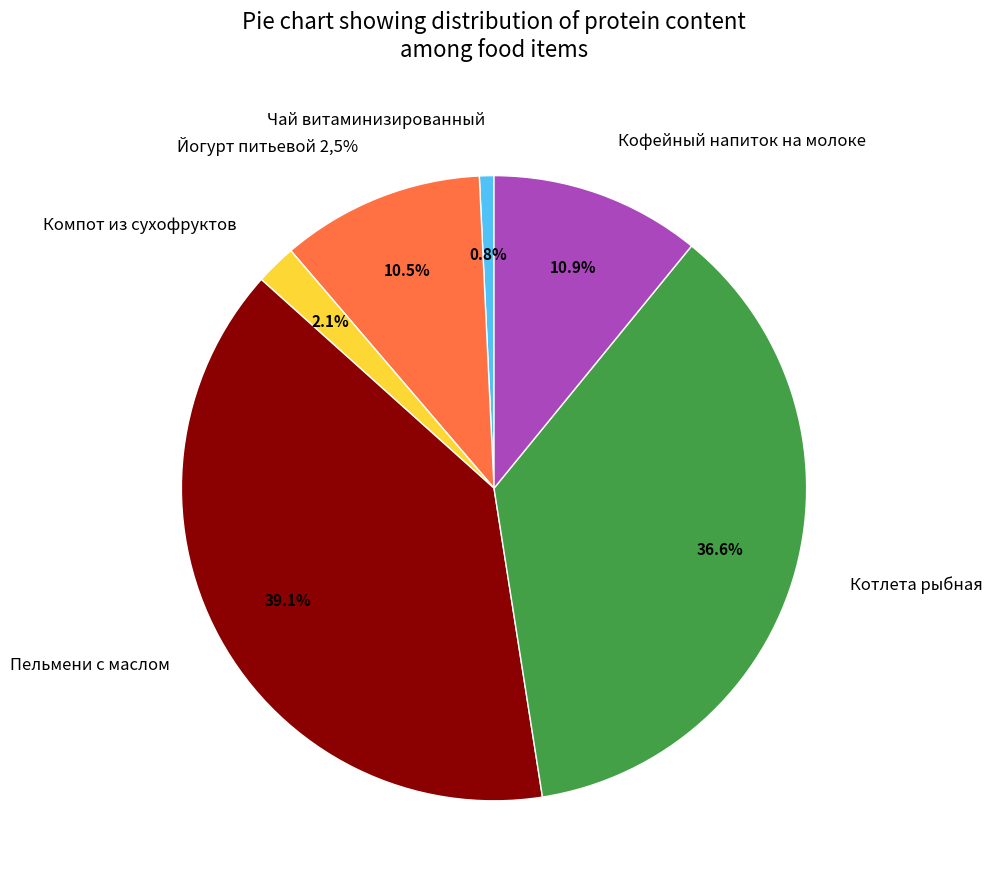

What is the change in value from Пельмени с маслом to Котлета рыбная?

-0.7